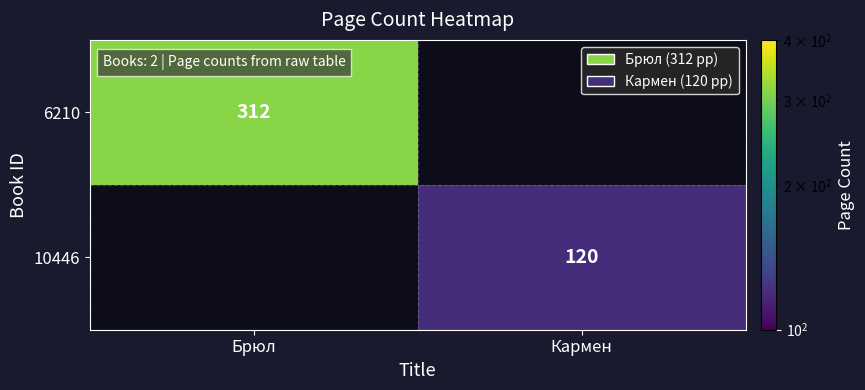

The 10446 series shows 59 at Кармен. True or false?

False